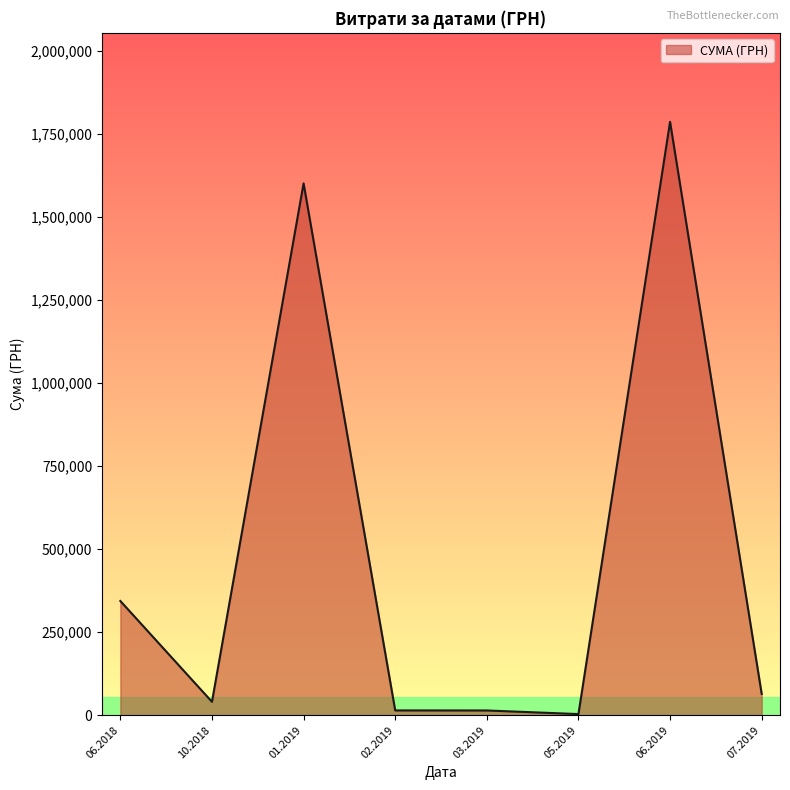

What is the greatest value displayed?

1787025.5